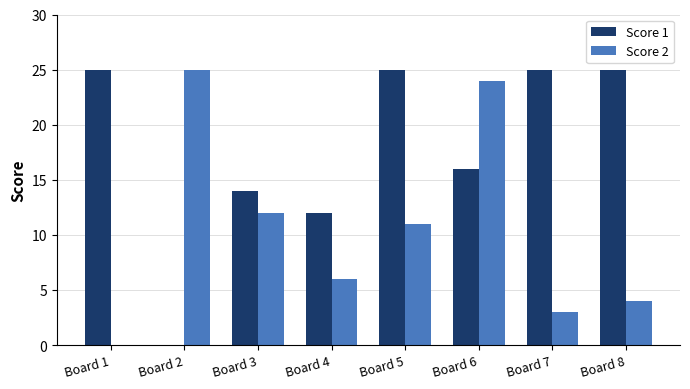

True or false: Score 2 has a value of 0 at Board 1.

True